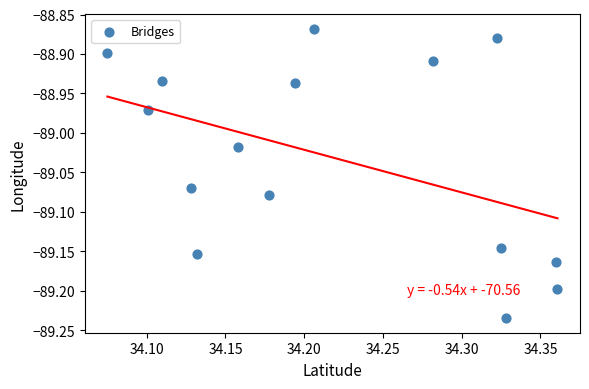

What is the range of X values (max minus min)?

0.3